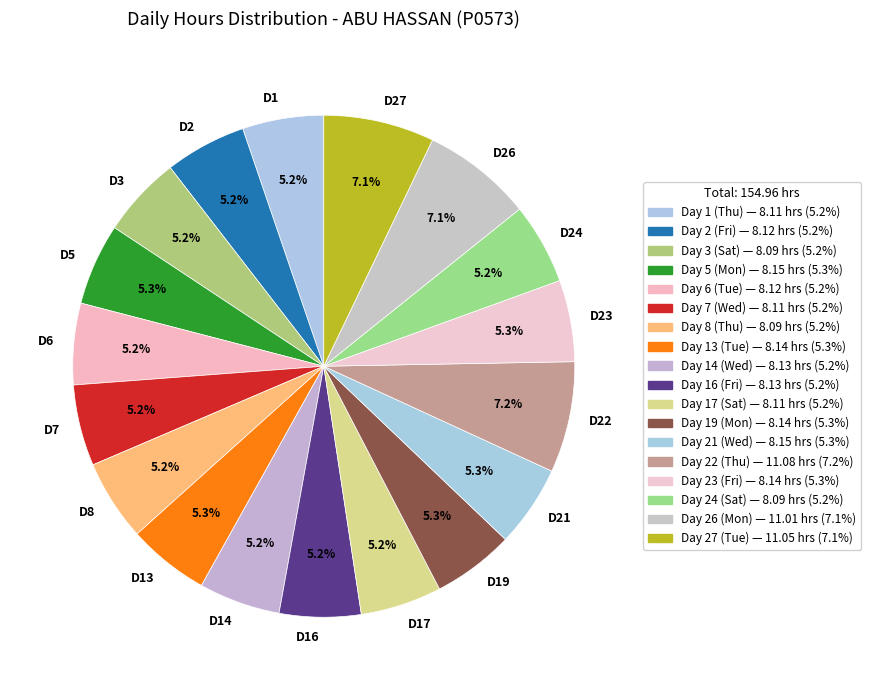

Which has a higher value, D27 or D14?

D27